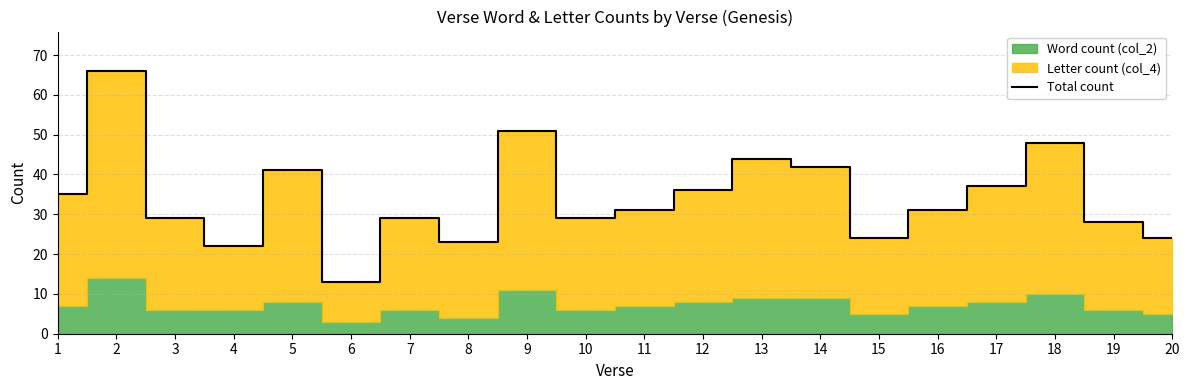

List the labels in order of value, largest first.

2, 9, 18, 13, 14, 5, 17, 12, 1, 11, 16, 3, 7, 10, 19, 15, 20, 8, 4, 6